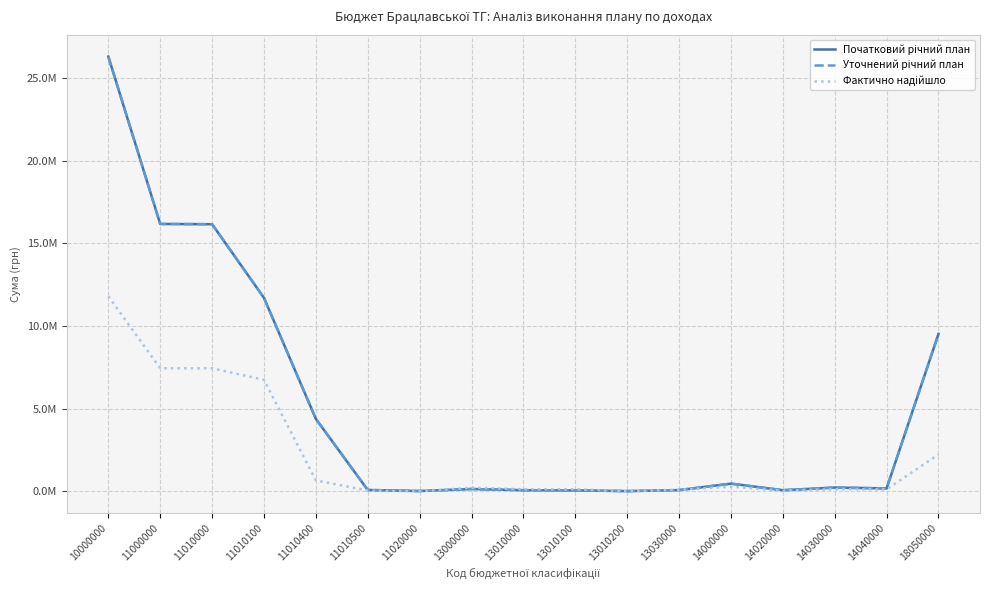

Does the chart display data point markers on the line(s)?

No